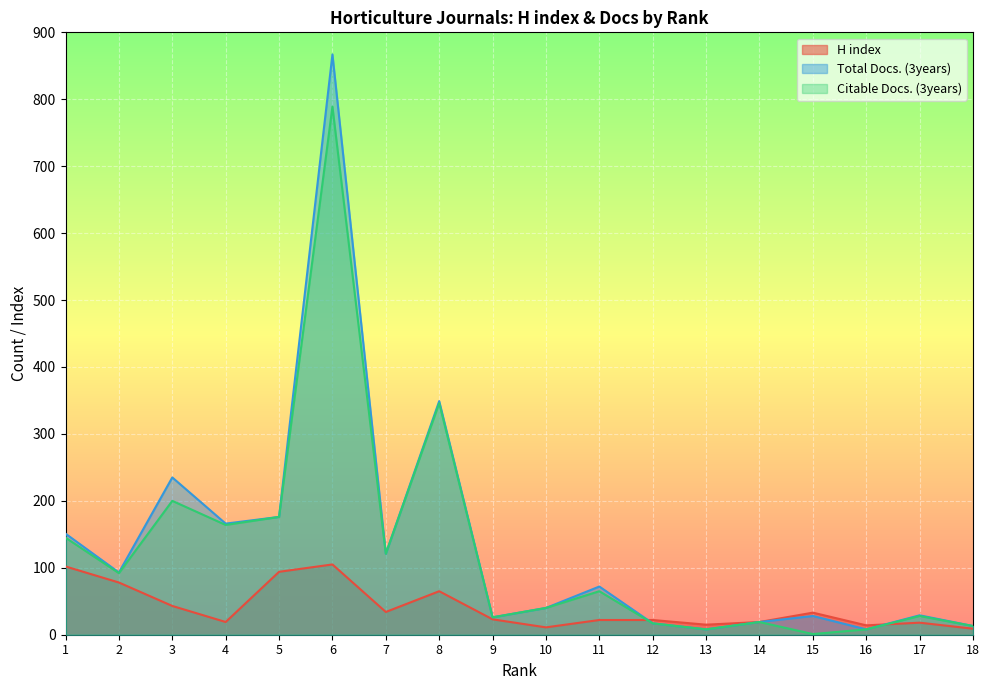

What is the difference between the highest and lowest values at 12?

5